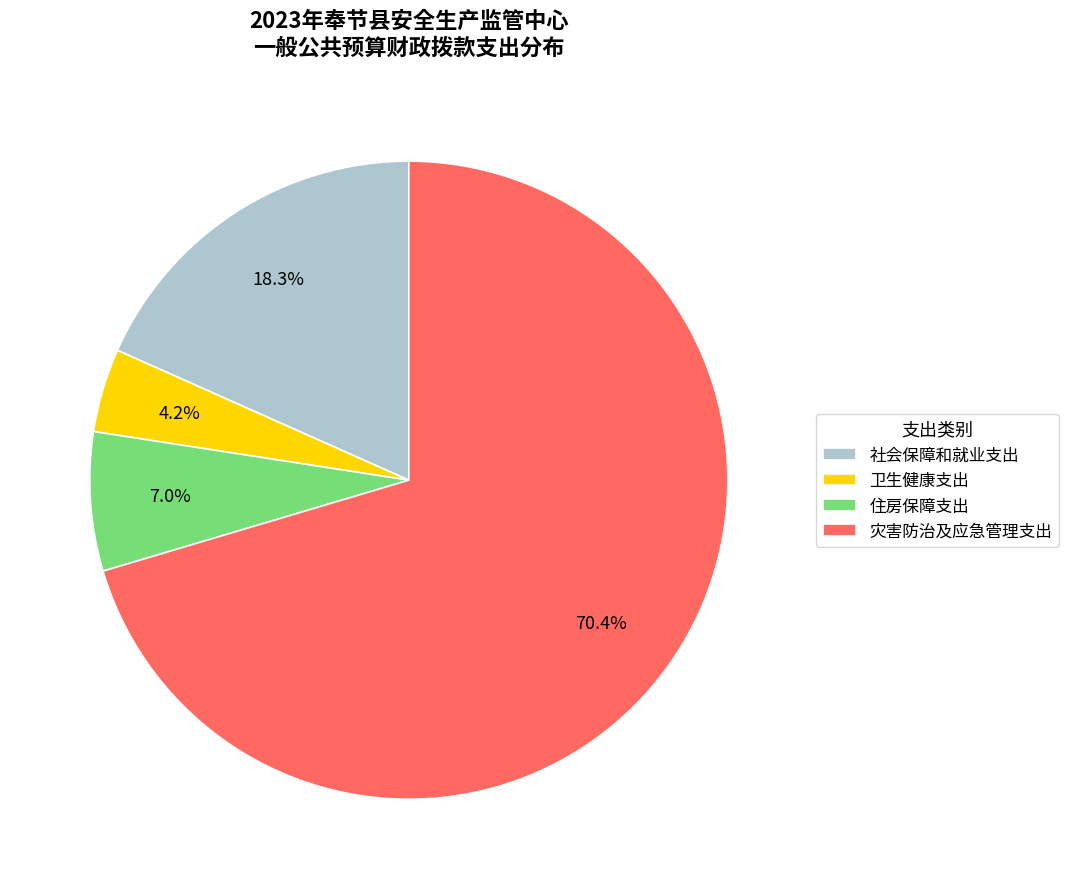

The 住房保障支出 slice represents 17% of the pie. True or false?

False